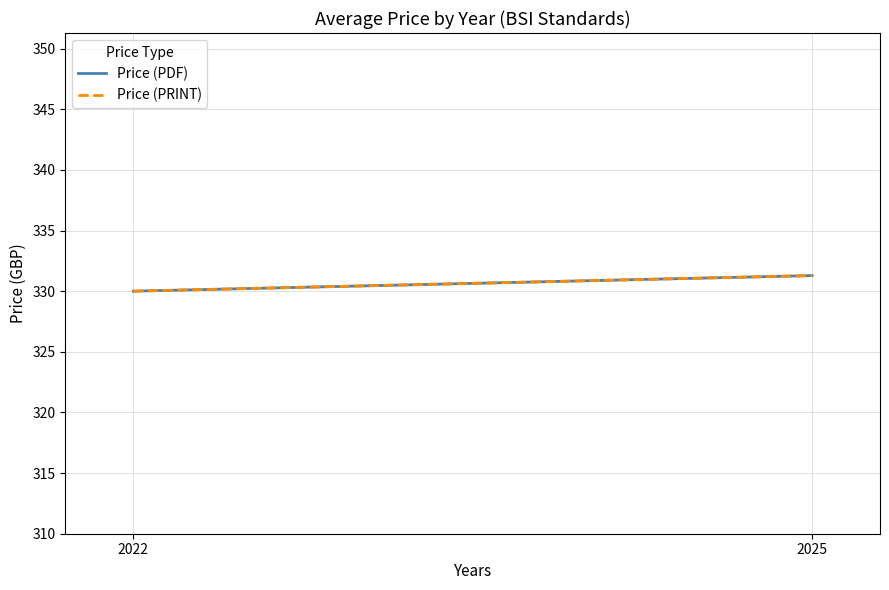

At 2022, list the series in order from largest to smallest.

Price (PDF), Price (PRINT)